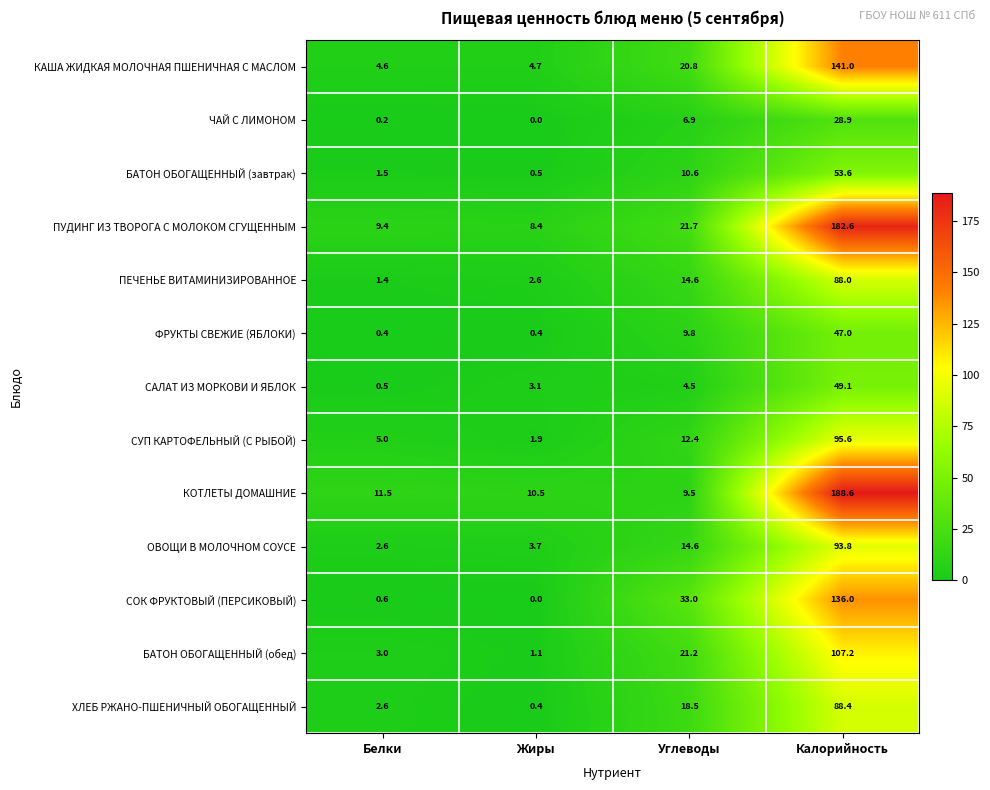

What is the lowest value of the КАША ЖИДКАЯ МОЛОЧНАЯ ПШЕНИЧНАЯ С МАСЛОМ series?

4.6